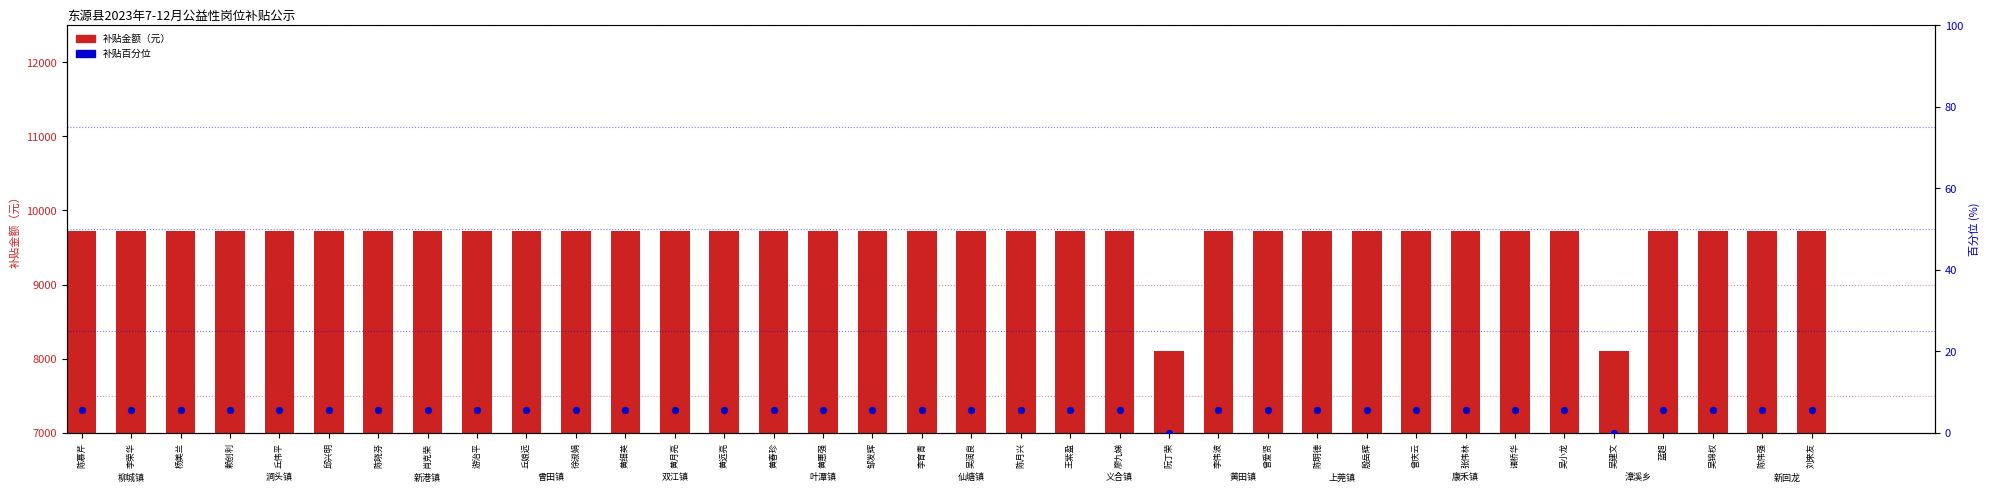

What is the total value across all series at 李荣华?

9725.7